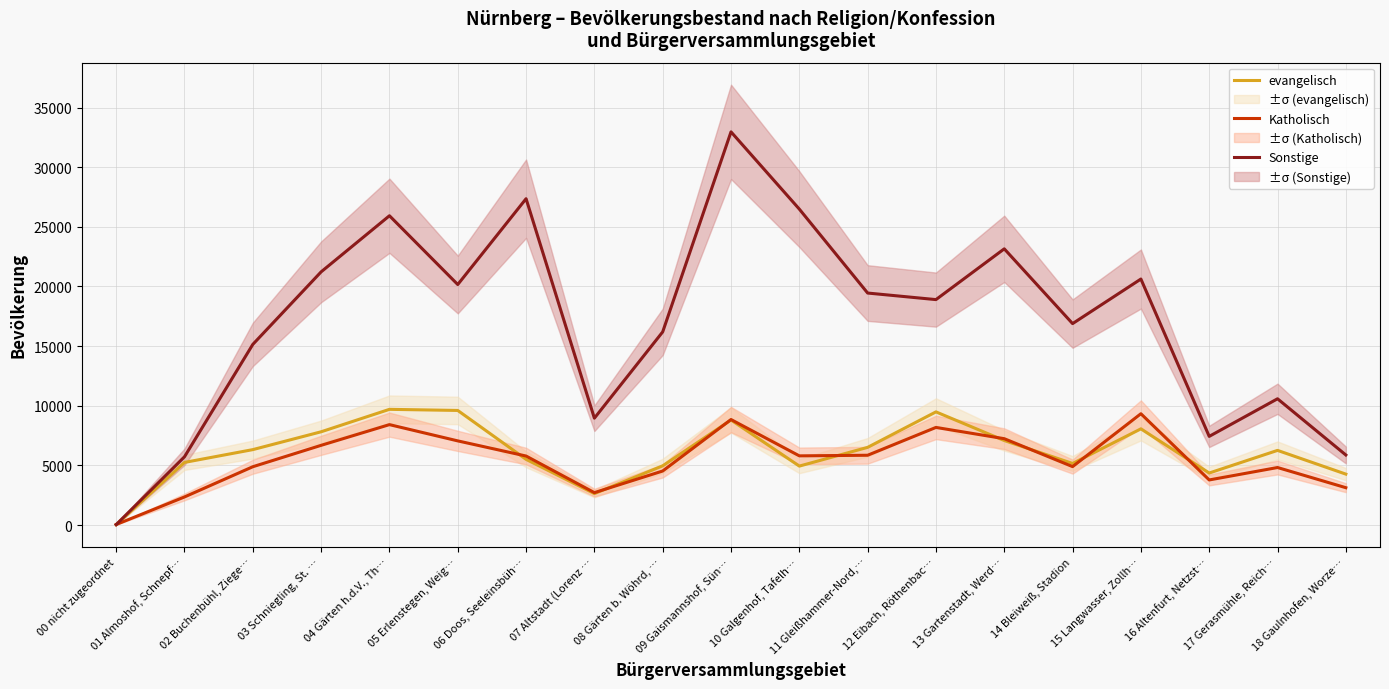

True or false: Katholisch and Sonstige intersect in this chart.

True